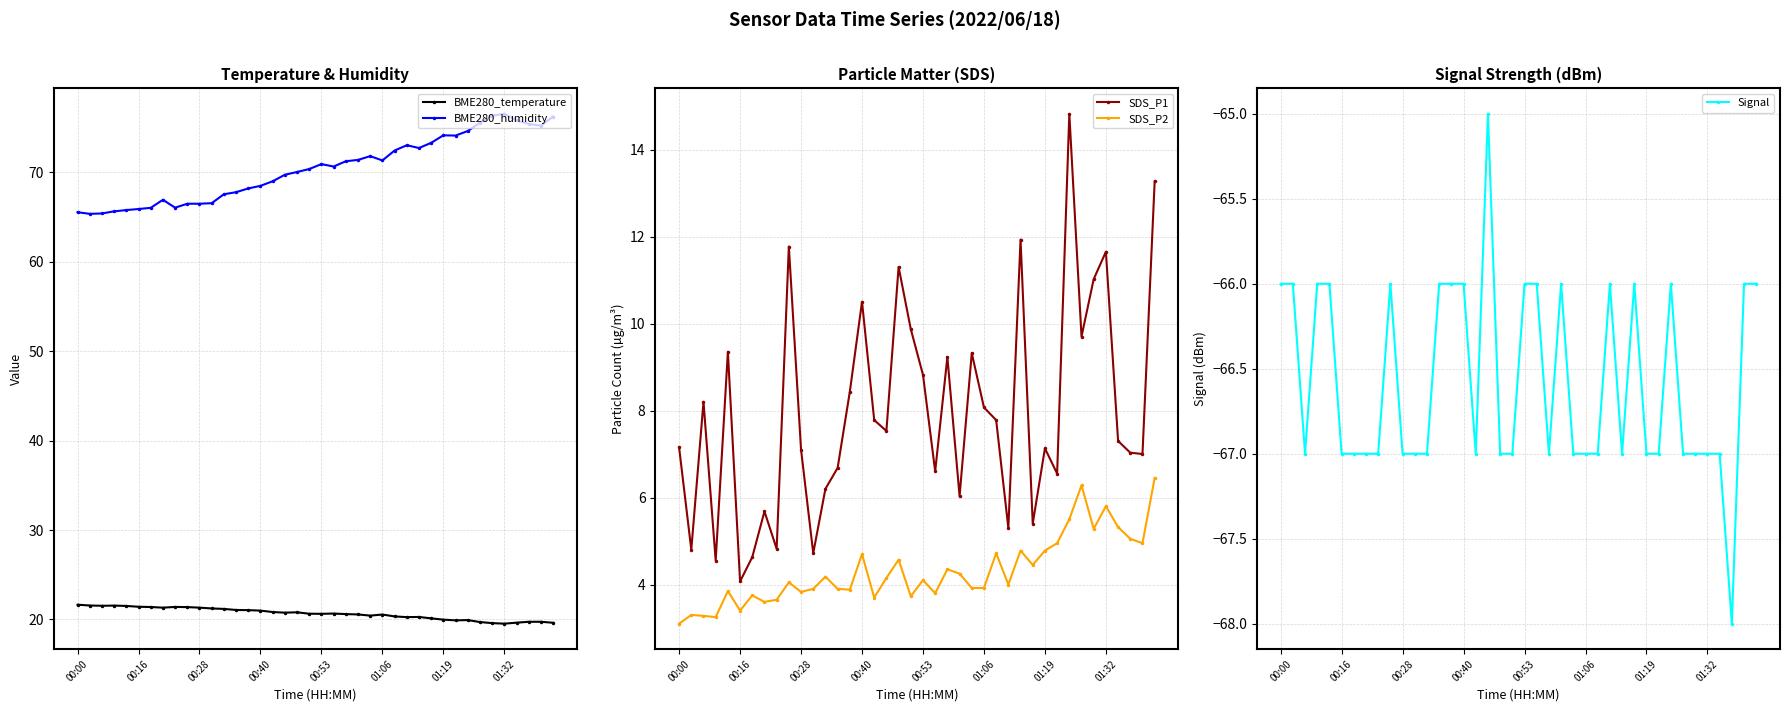

True or false: Signal has a value of -40.5 at 01:32.

False